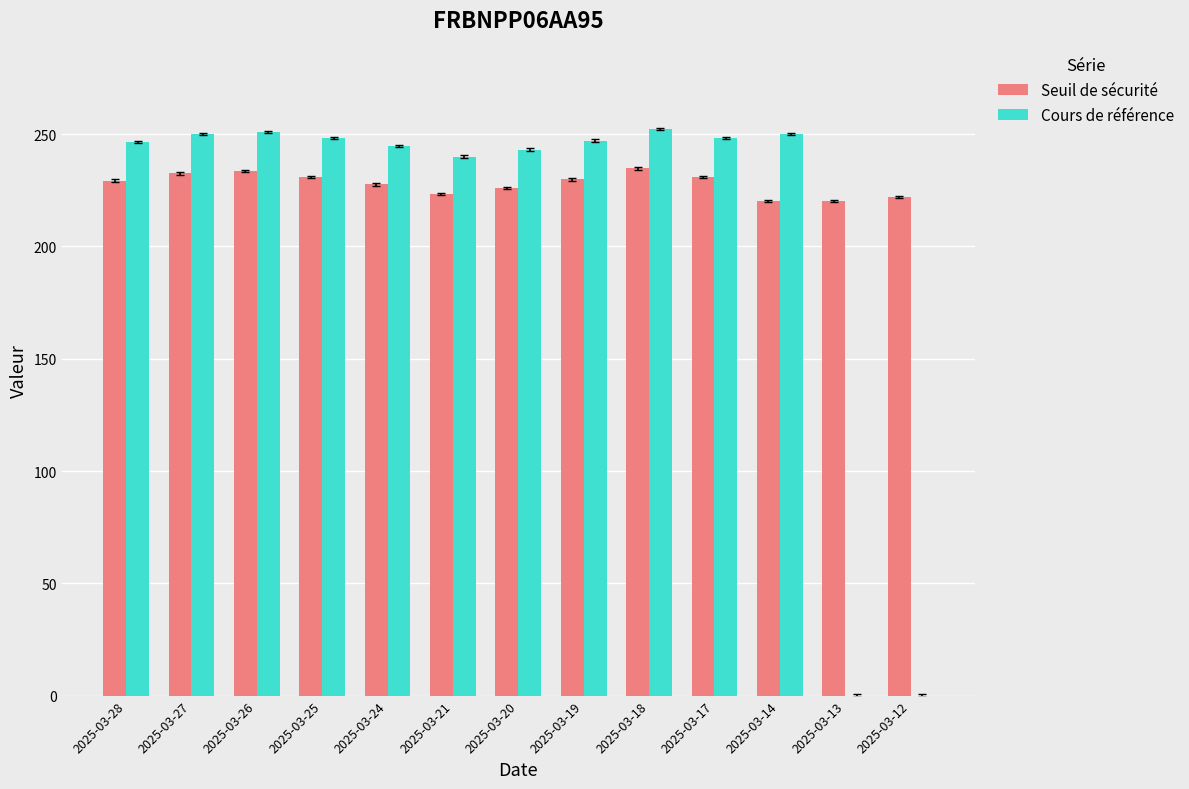

Is the value of Cours de référence at 2025-03-12 greater than the value of Seuil de sécurité at 2025-03-28?

No